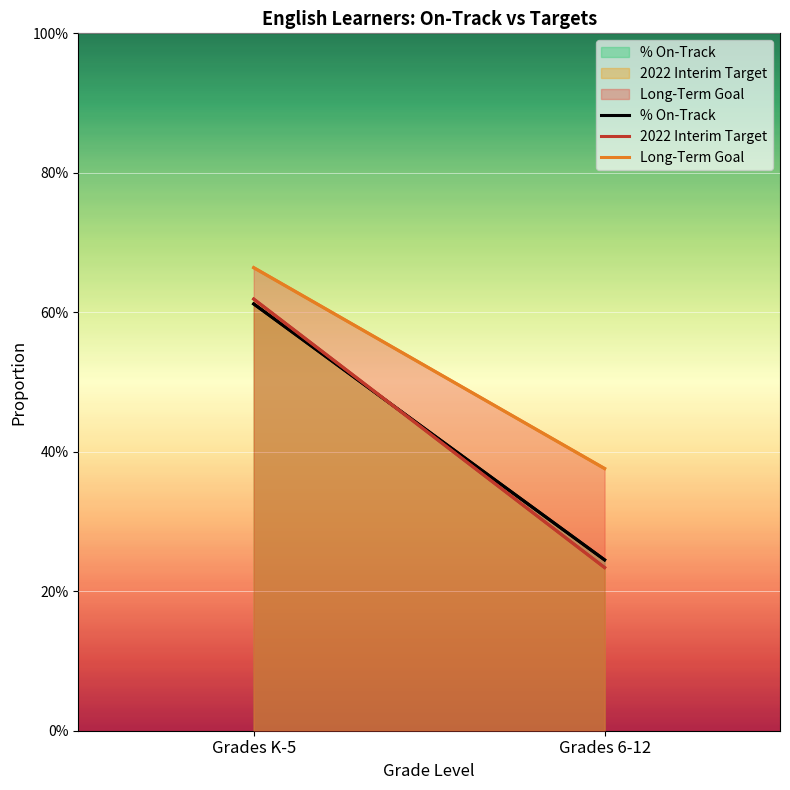

Is the value of 2022 Interim Target at Grades 6-12 greater than the value of % On-Track at Grades 6-12?

No